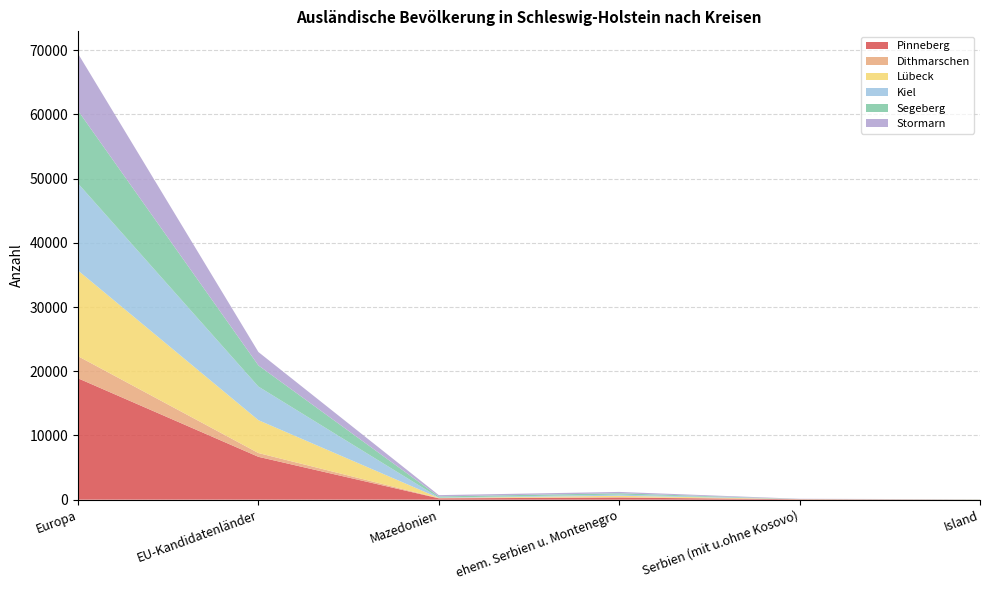

Reading right to left, what are all the values shown in this chart?

Pinneberg: Island=7	Serbien (mit u.ohne Kosovo)=64	ehem. Serbien u. Montenegro=322	Mazedonien=207	EU-Kandidatenländer=6673	Europa=18904
Dithmarschen: Island=2	Serbien (mit u.ohne Kosovo)=11	ehem. Serbien u. Montenegro=75	Mazedonien=40	EU-Kandidatenländer=589	Europa=3443
Lübeck: Island=18	Serbien (mit u.ohne Kosovo)=11	ehem. Serbien u. Montenegro=210	Mazedonien=27	EU-Kandidatenländer=5120	Europa=13347
Kiel: Island=16	Serbien (mit u.ohne Kosovo)=8	ehem. Serbien u. Montenegro=181	Mazedonien=51	EU-Kandidatenländer=5232	Europa=13559
Segeberg: Island=10	Serbien (mit u.ohne Kosovo)=8	ehem. Serbien u. Montenegro=207	Mazedonien=177	EU-Kandidatenländer=3296	Europa=11338
Stormarn: Island=13	Serbien (mit u.ohne Kosovo)=35	ehem. Serbien u. Montenegro=212	Mazedonien=204	EU-Kandidatenländer=2086	Europa=8881